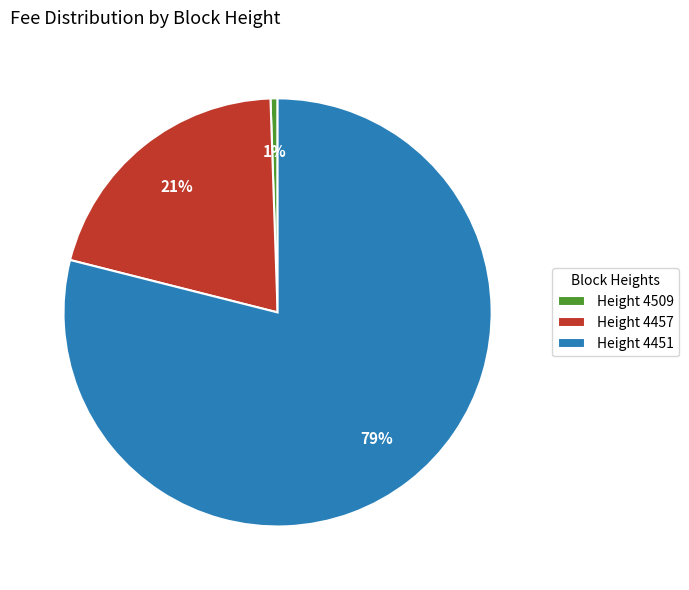

Which slice represents more than half of the pie?

Height 4451